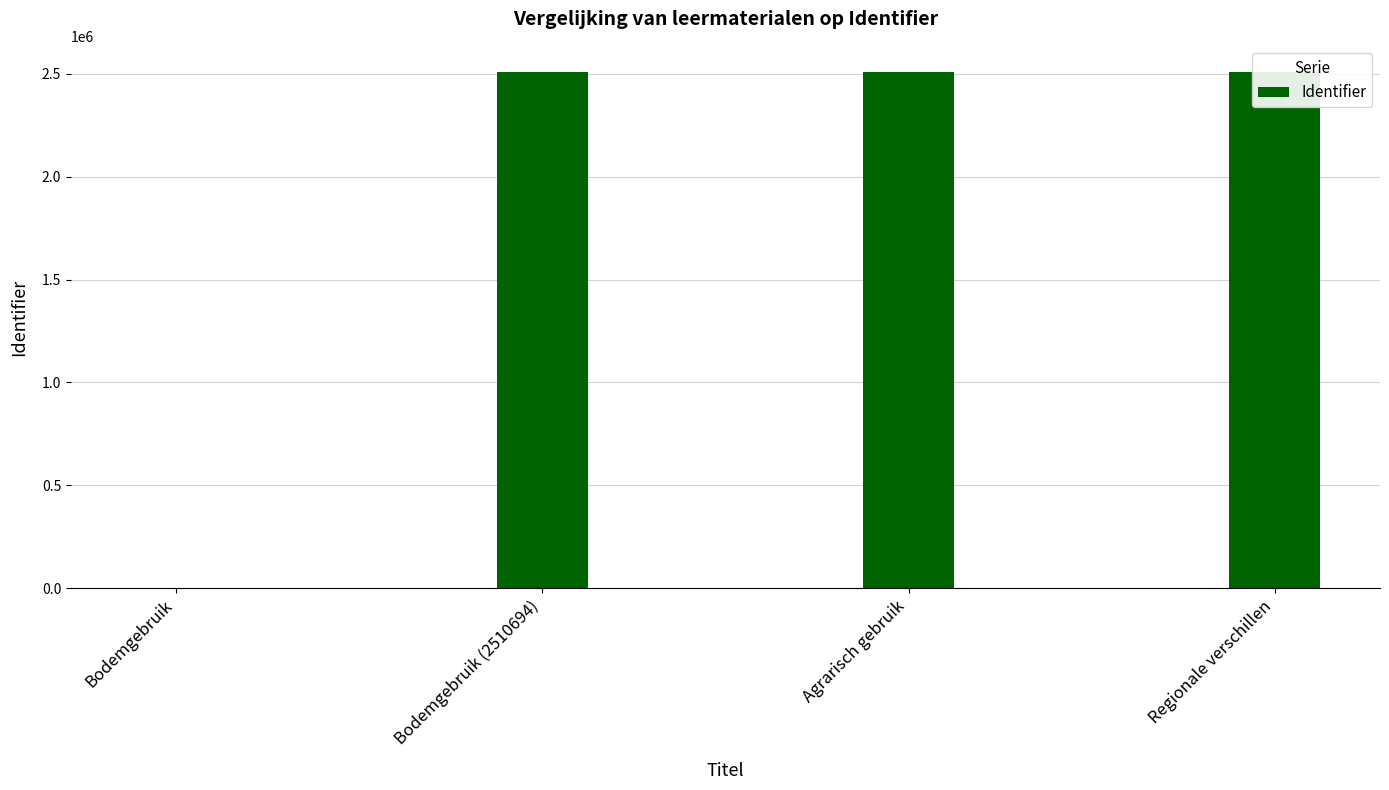

Count the number of categories in the chart.

4